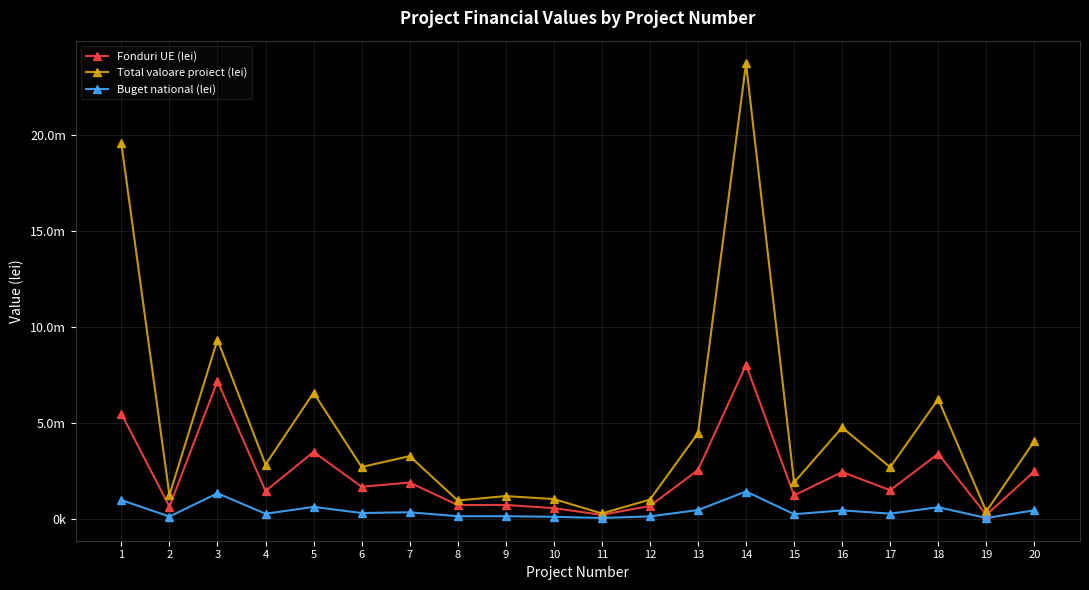

The Buget national (lei) series shows 435750.0 at 20. True or false?

True